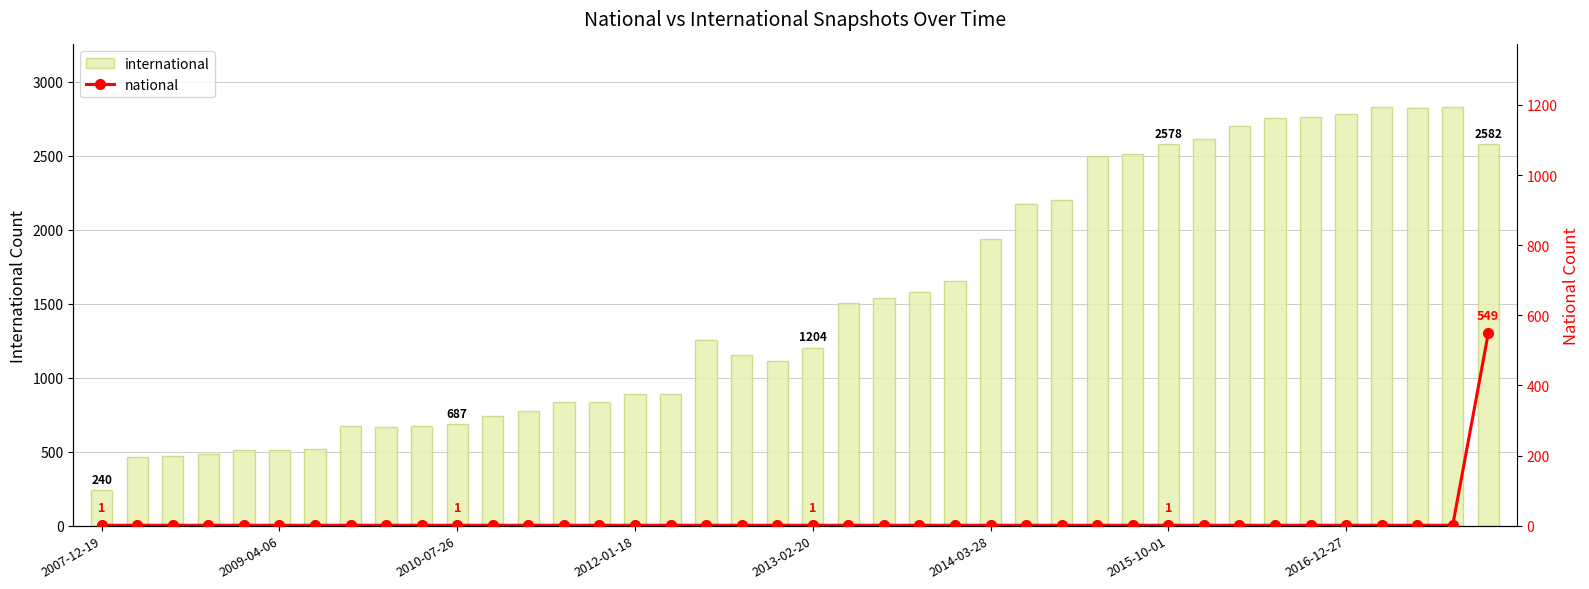

True or false: international has a value of 1026 at 23.

False